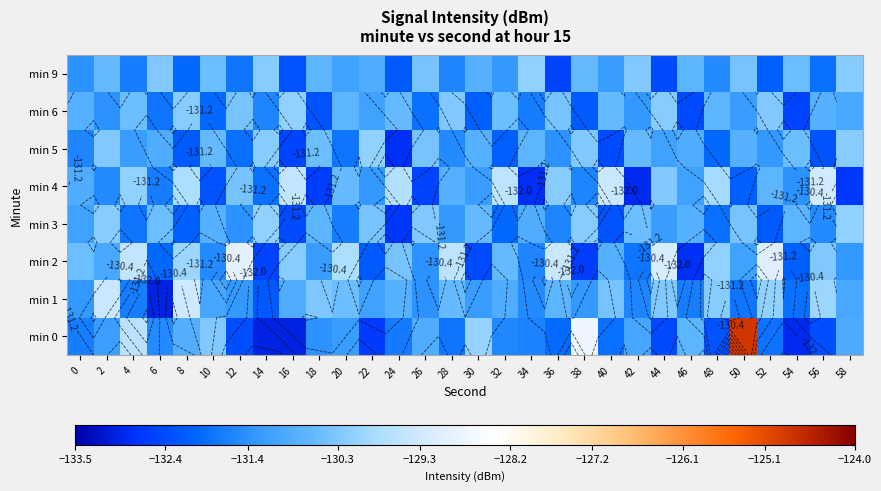

What is the total value across all series at 56?

-1048.5